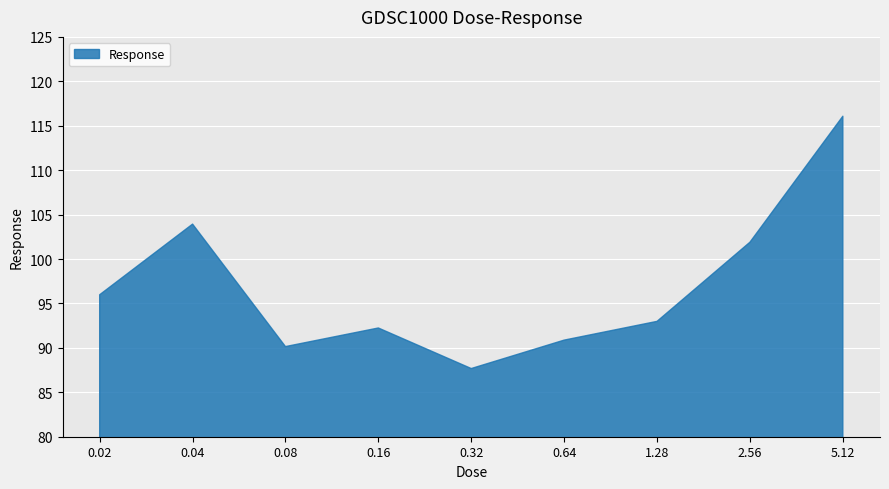

Reading left to right, list all the values displayed in this chart.

96.0	103.9	90.1	92.2	87.7	90.9	93.0	101.9	116.1